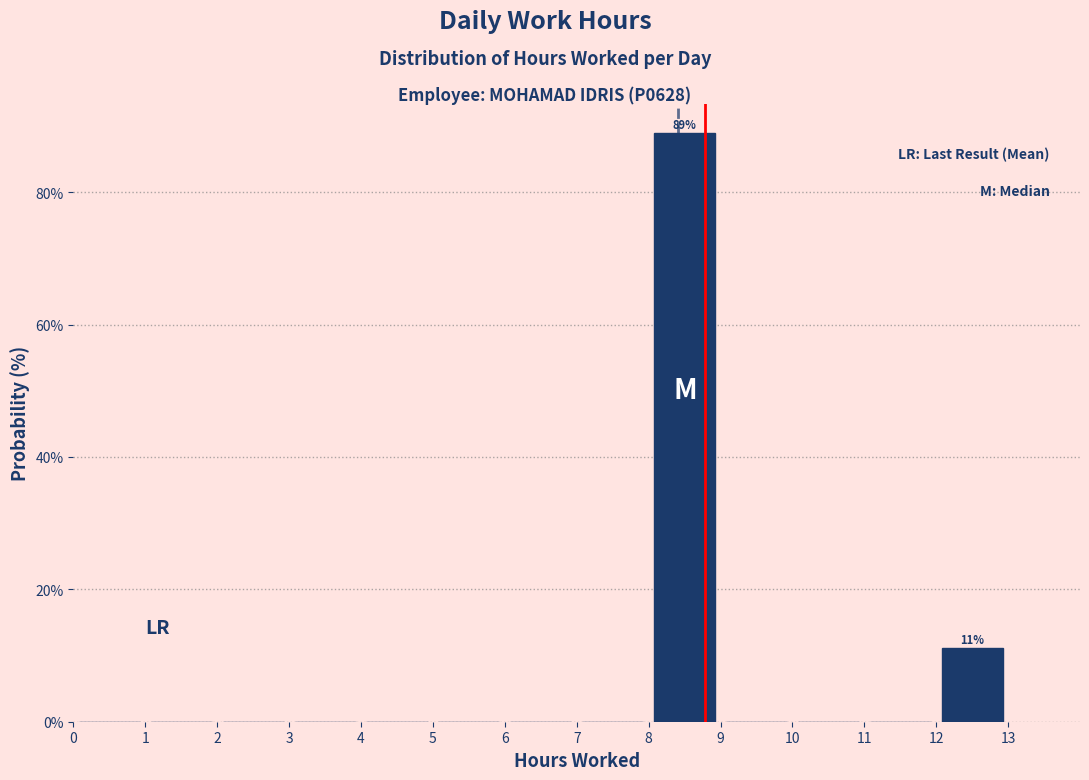

Which range on the x-axis has the tallest bar?

8 to 9